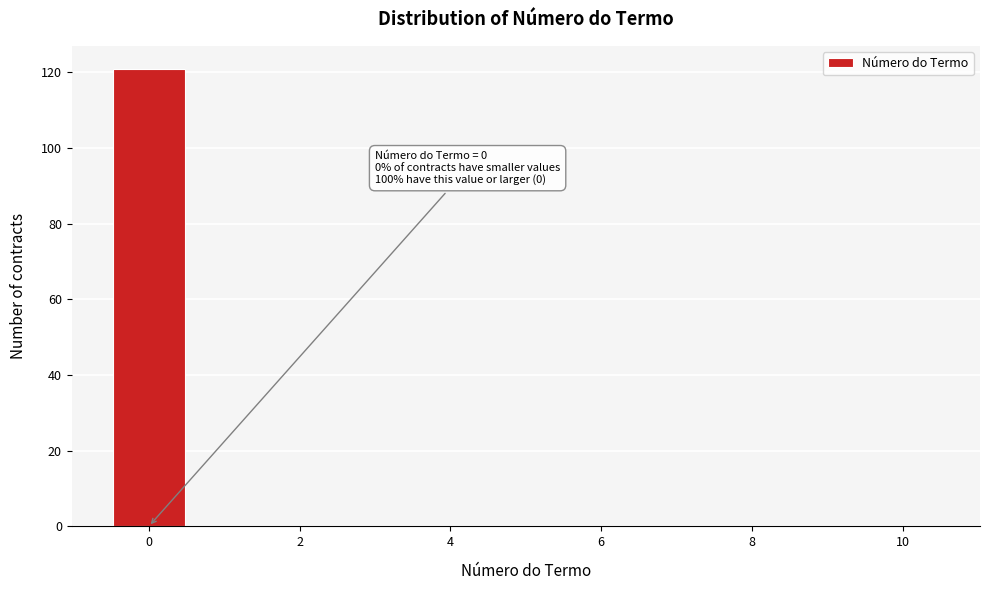

Over which range of the x-axis is the bar tallest?

-0.5 to 0.5